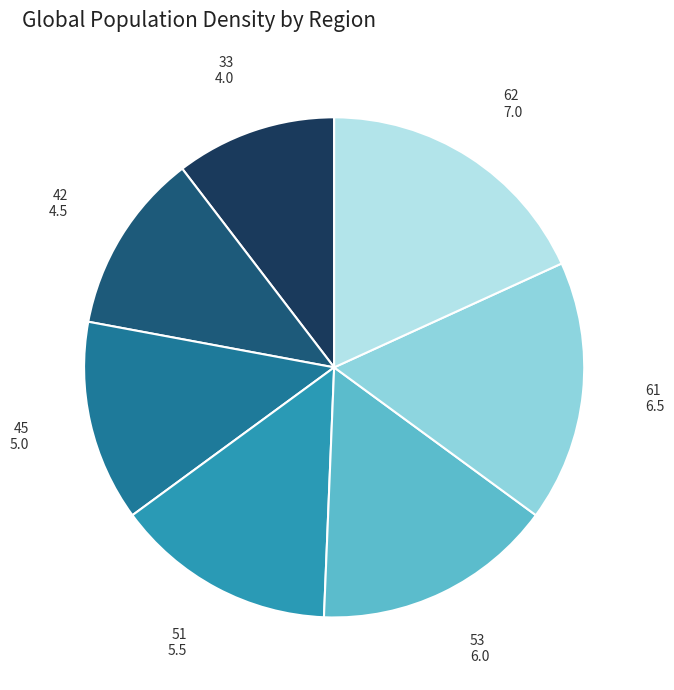

Count the number of slices in the pie.

7